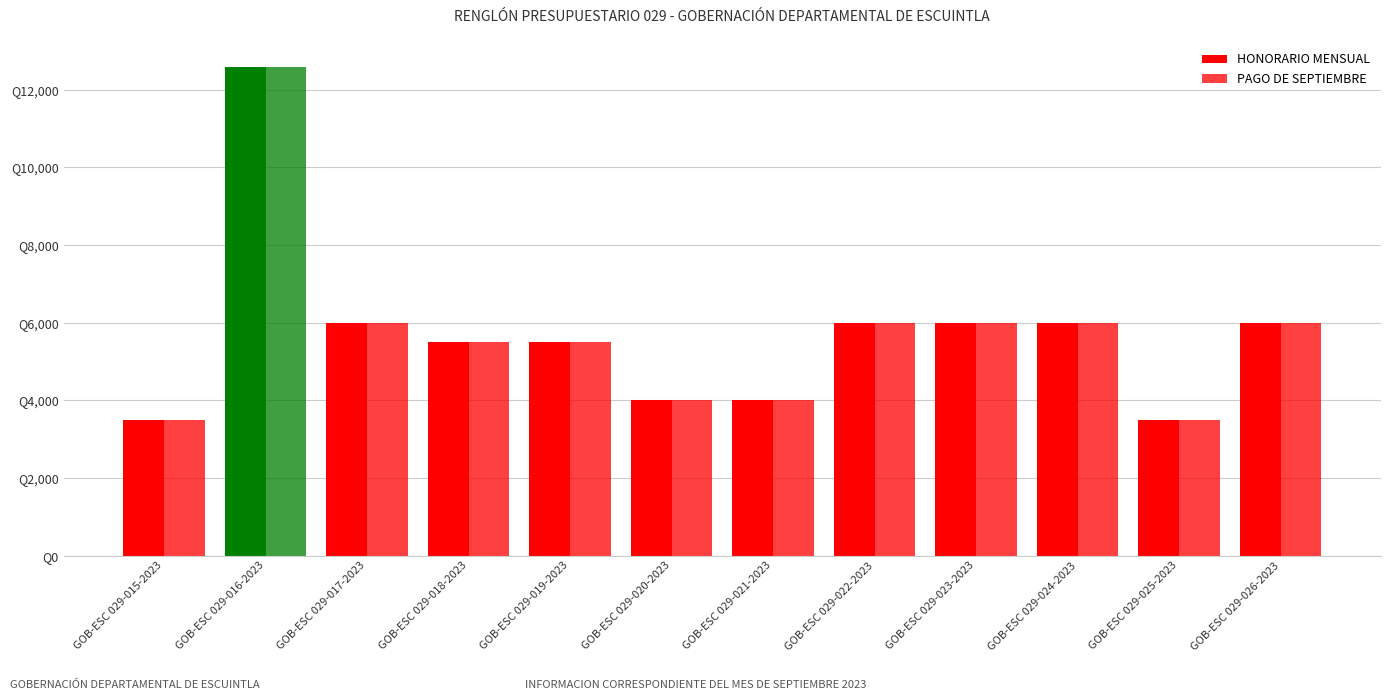

What position from the right is GOB-ESC 029-021-2023?

6